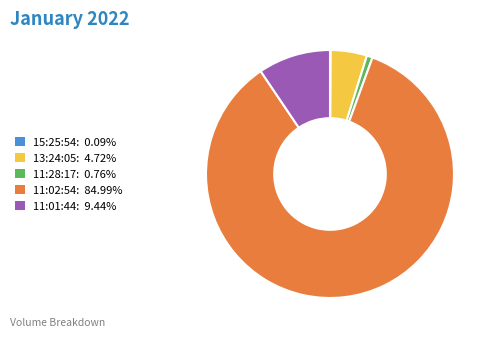

Does 11:02:54: 84.99% account for over 50% of the chart?

Yes